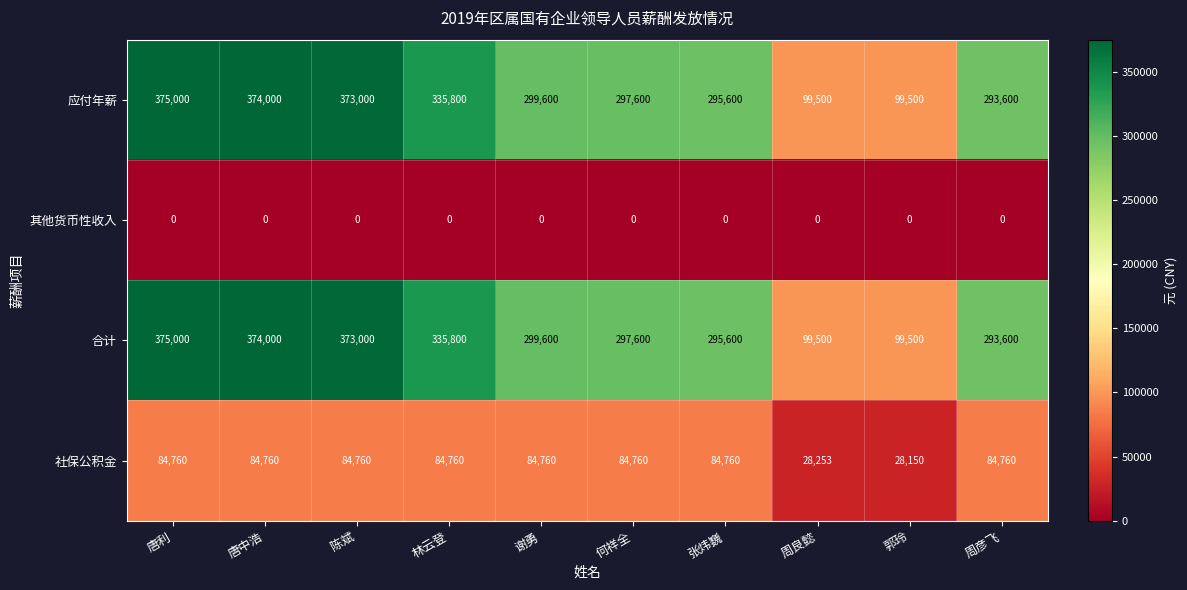

Is it true that 应付年薪 equals 498401 at 陈斌?

False